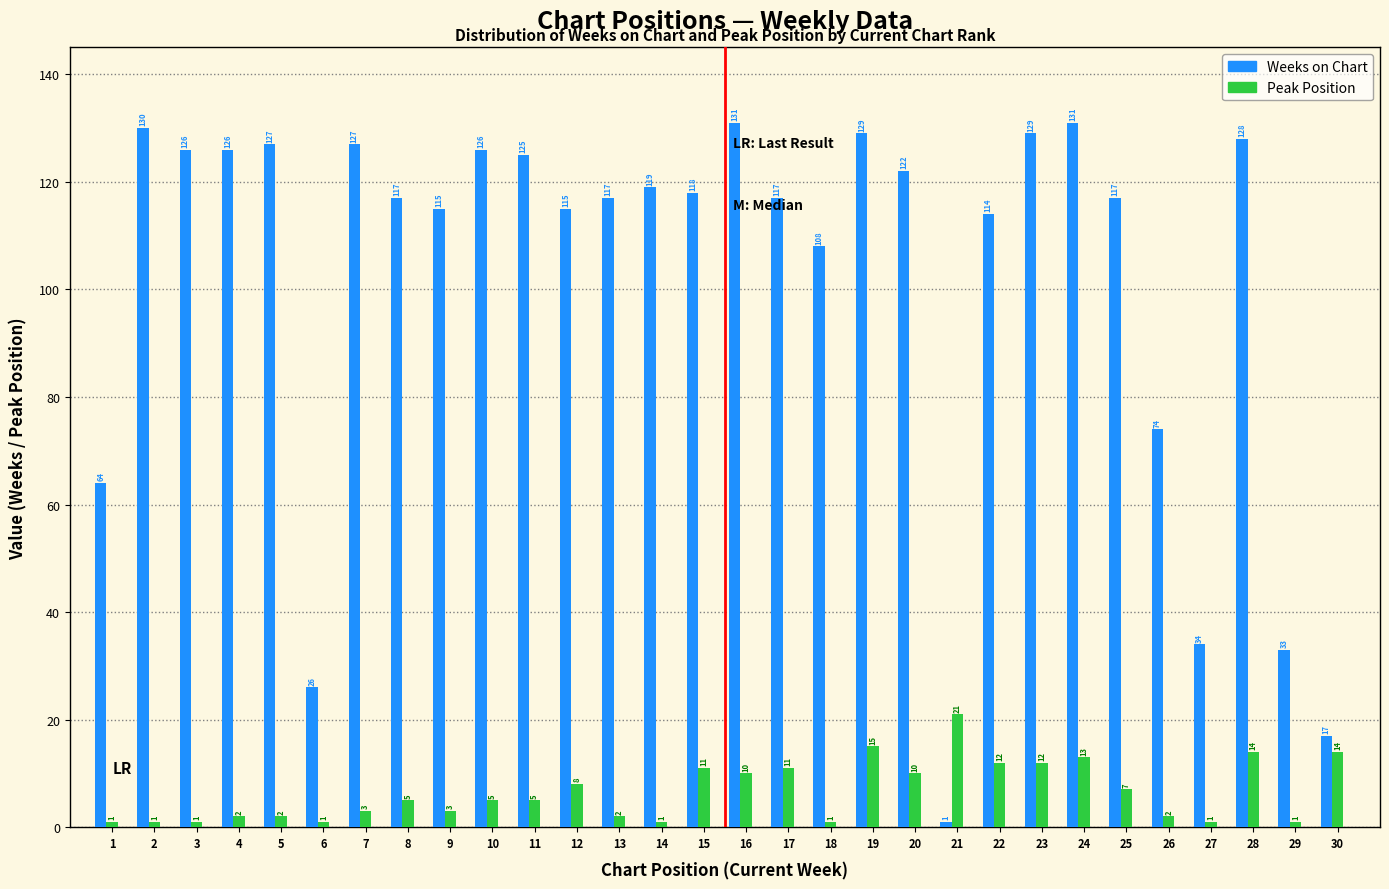

What is the difference between the Weeks on Chart values at 10 and 25?

9